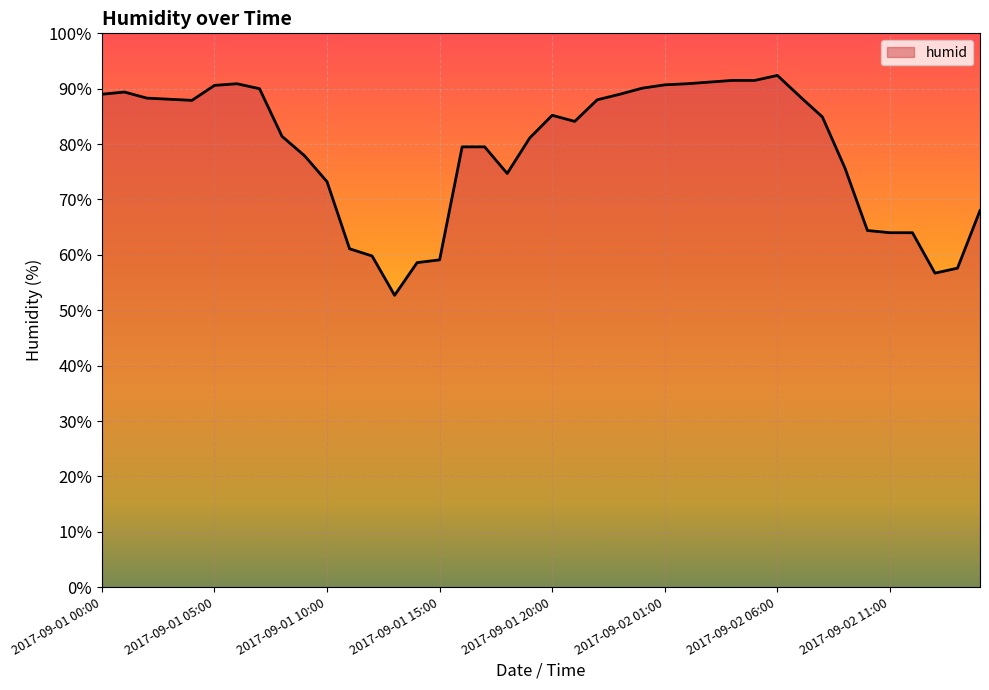

Does the chart display data point markers on the line(s)?

No